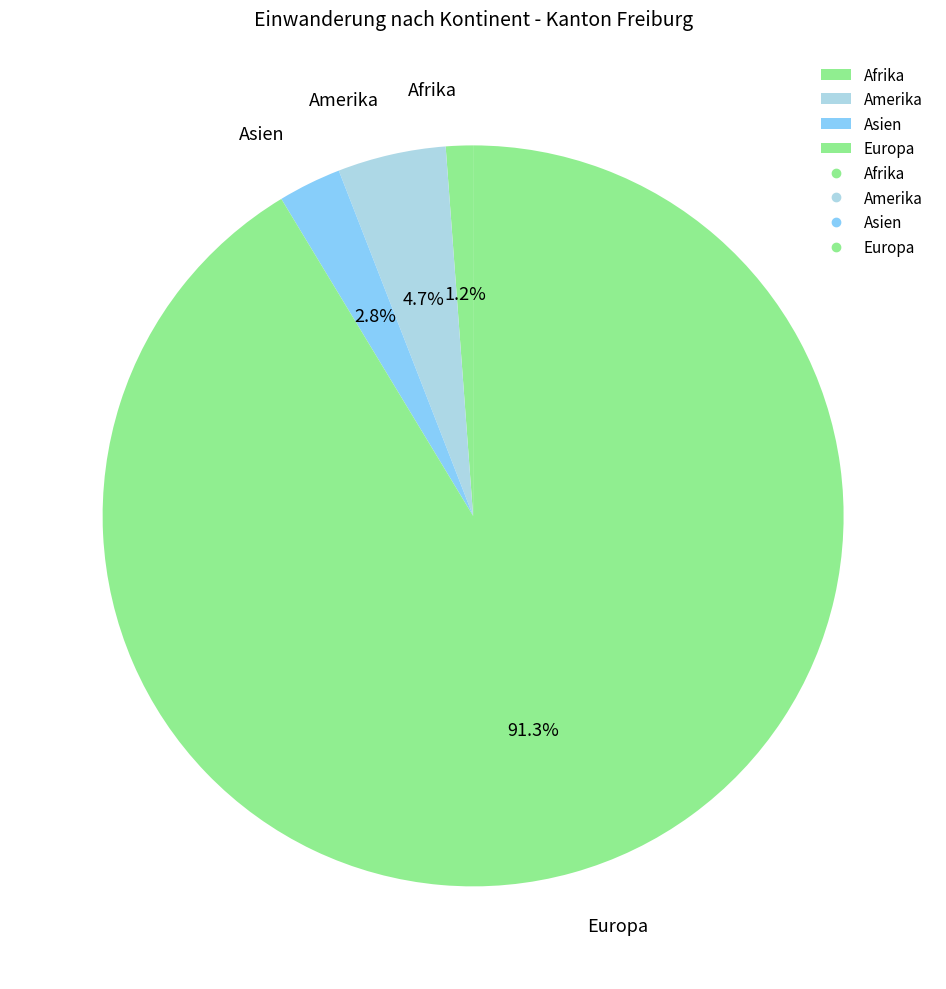

Between Asien and Amerika, which is larger?

Amerika